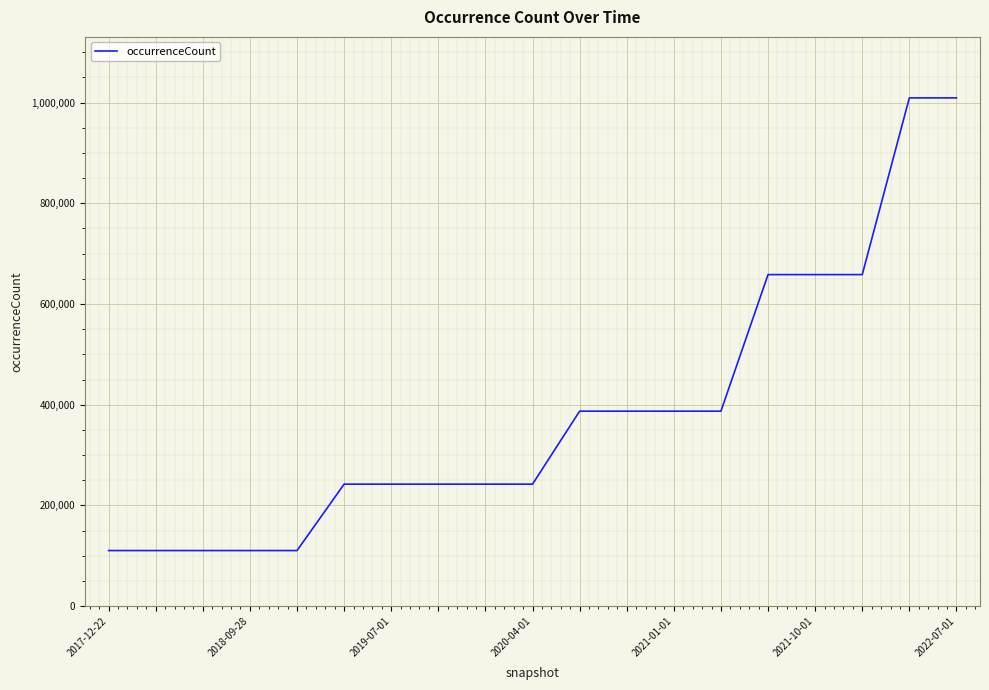

Reading left to right, what are all the values shown in this chart?

110412	110412	110412	110412	110412	242250	242250	242250	242250	242250	387167	387167	387167	387167	658328	658328	658328	1009212	1009212